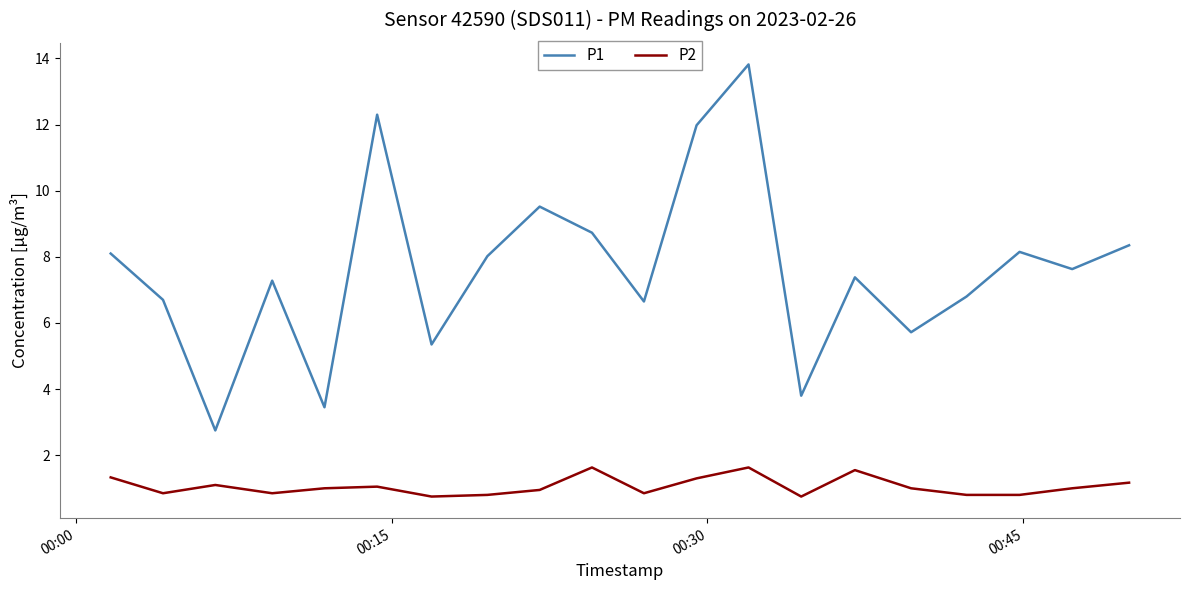

True or false: P1 and P2 cross at least once.

False